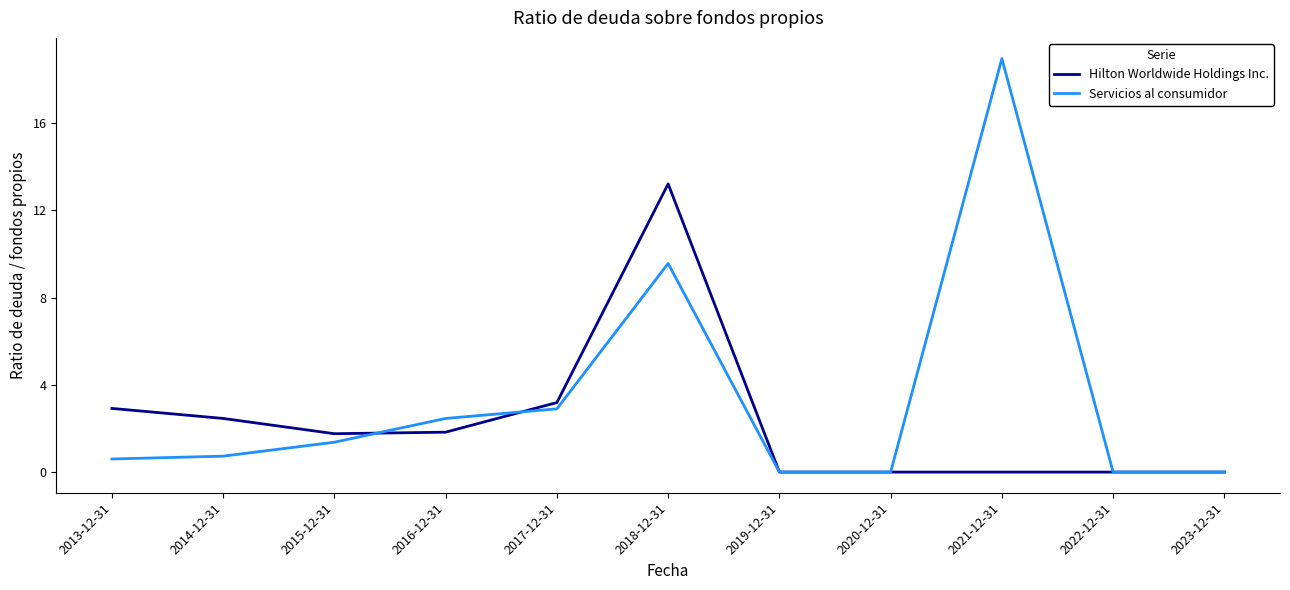

The value of Servicios al consumidor at 2017-12-31 is 1.7. True or false?

False